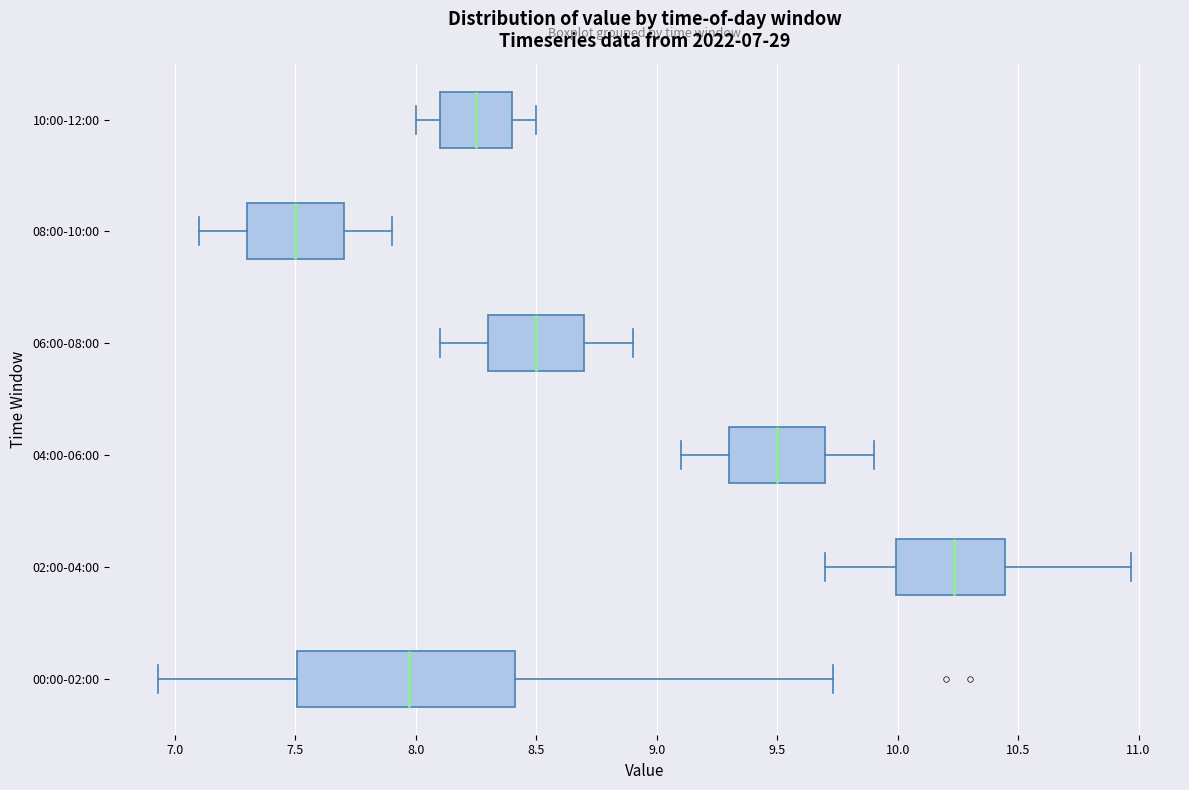

Which box has the furthest to the left median line?

08:00-10:00